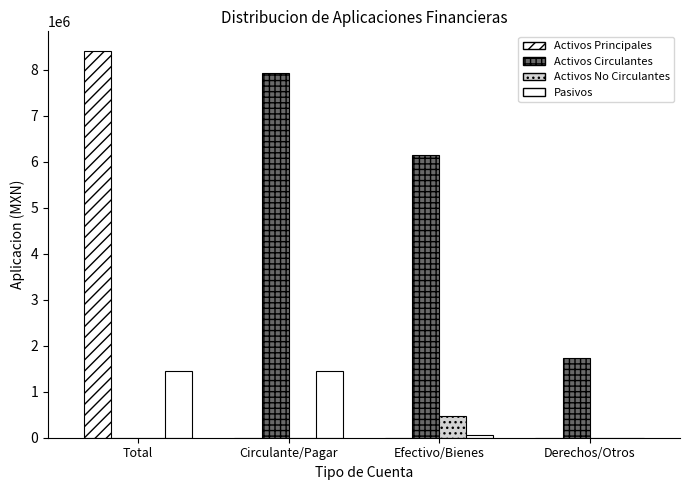

How many series are shown in this chart?

4